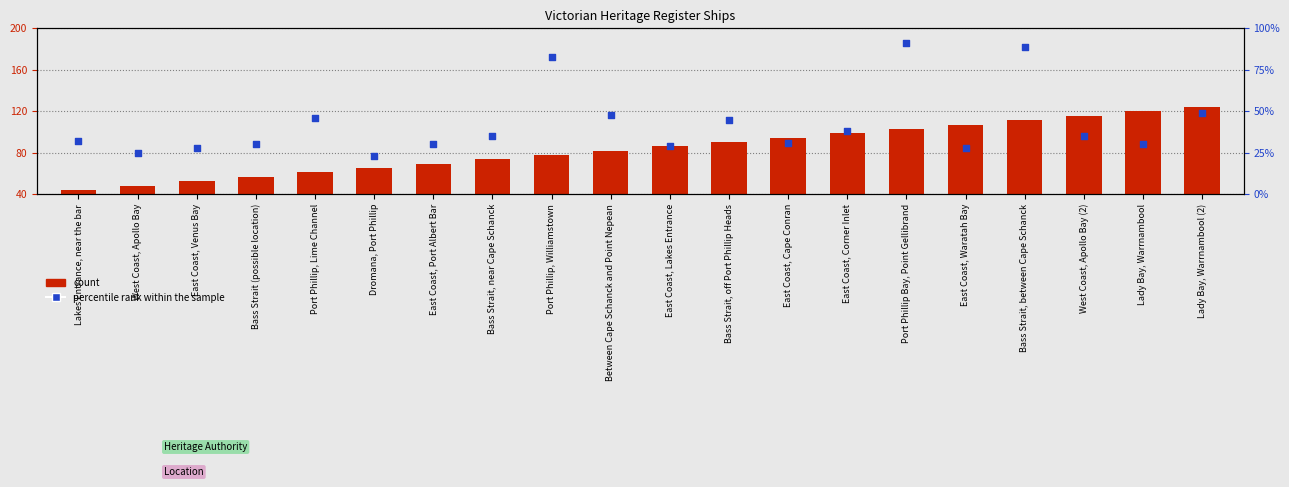

Which series contains the highest Y value?

percentile rank within the sample